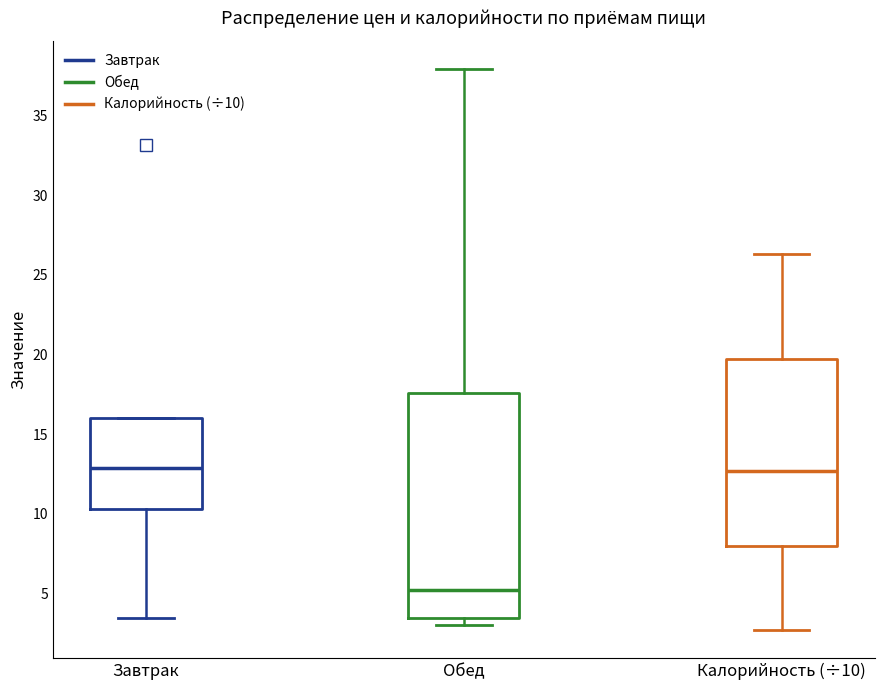

Which box's median line is the lowest?

Обед